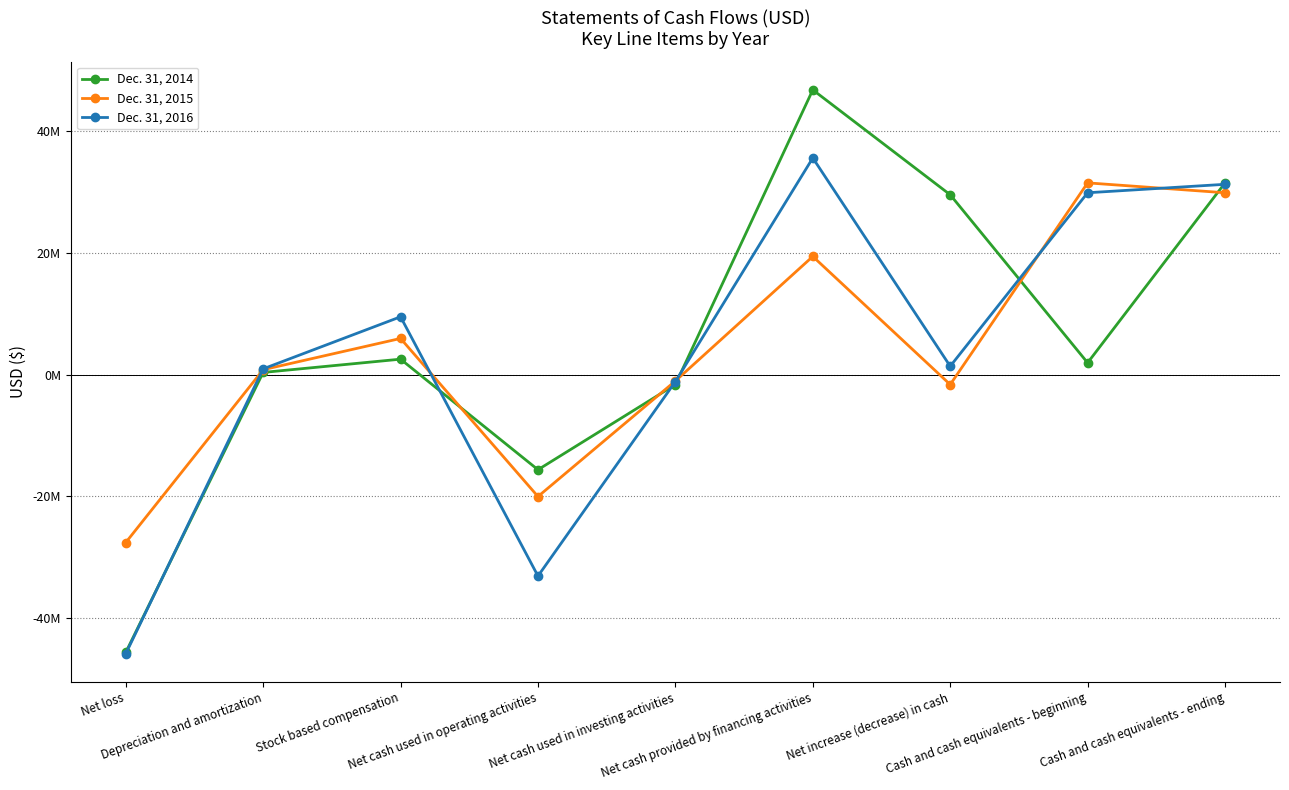

What is the highest value of the Dec. 31, 2014 series?

46766929